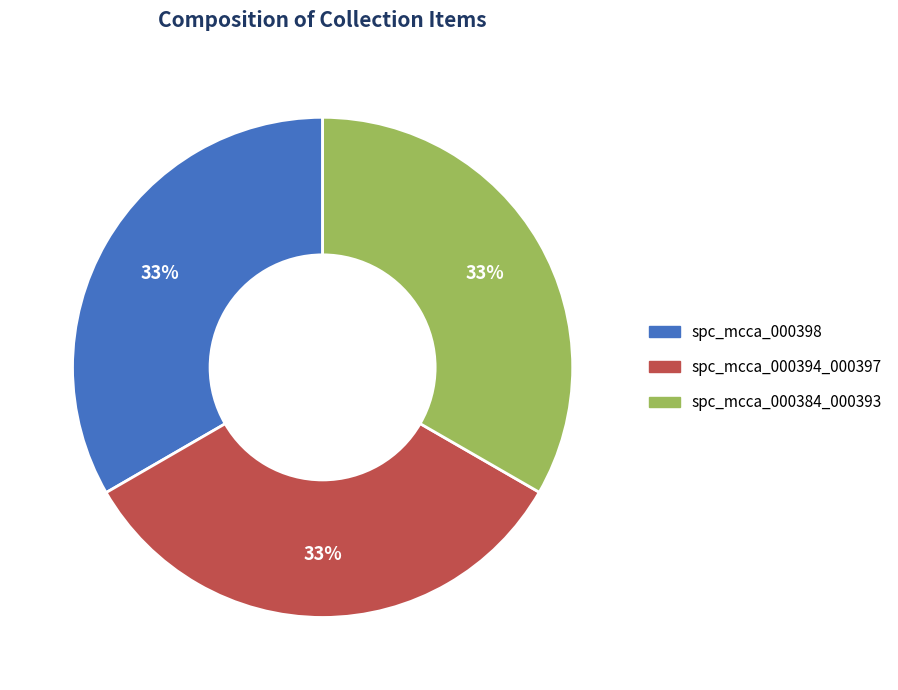

To the nearest percent, what portion does spc_mcca_000384_000393 represent?

33%